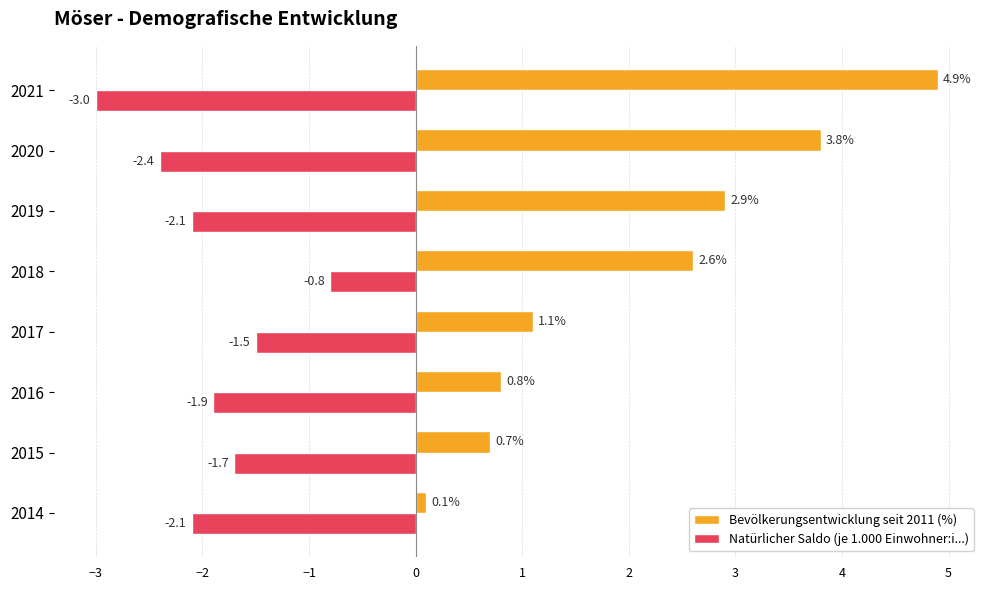

Is it true that Natürlicher Saldo (je 1.000 Einwohner:i...) equals -3.2 at 2019?

False